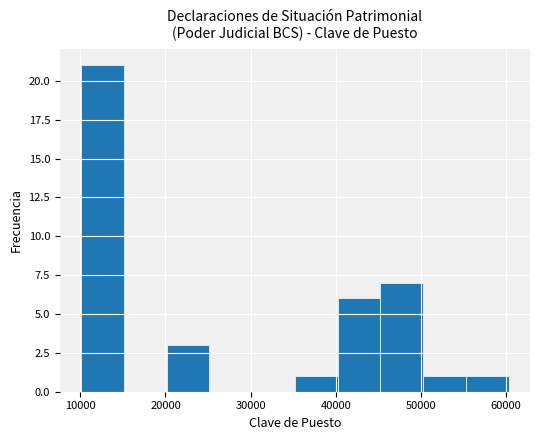

Which range on the x-axis has the tallest bar?

10000 to 15000